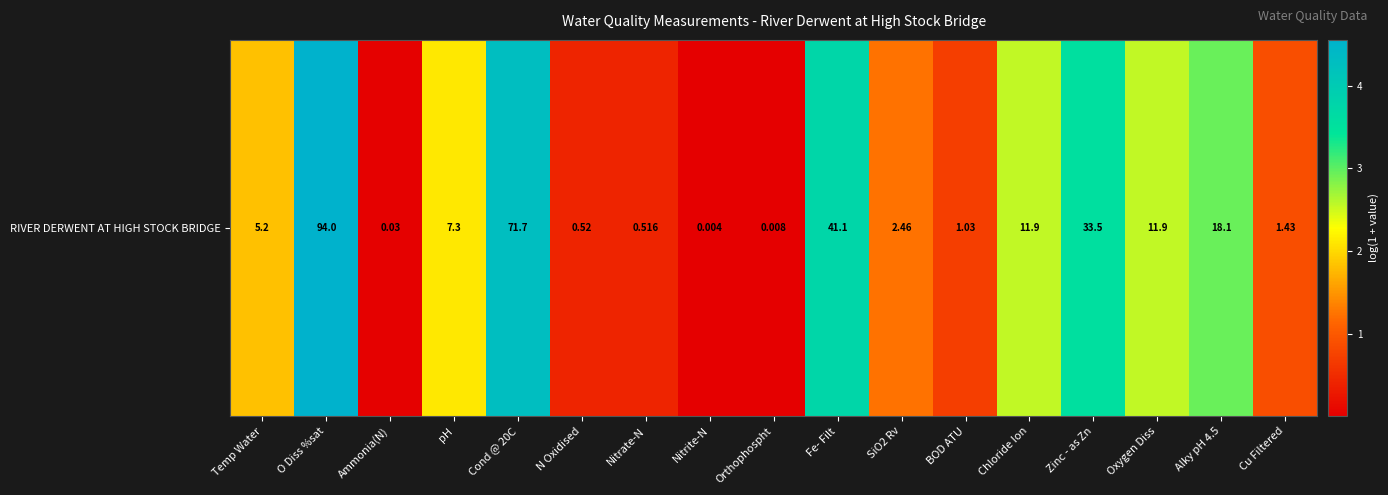

Which label corresponds to the smallest value in the chart?

Nitrite-N